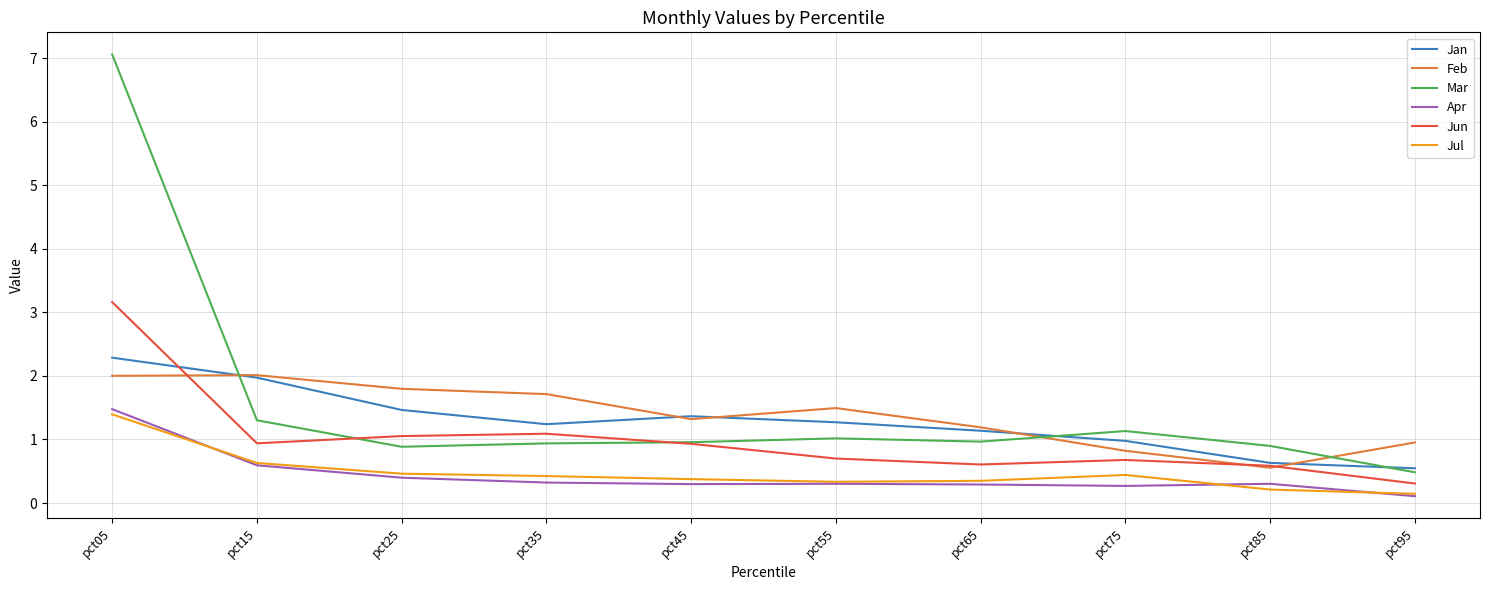

True or false: Apr and Jan cross at least once.

False